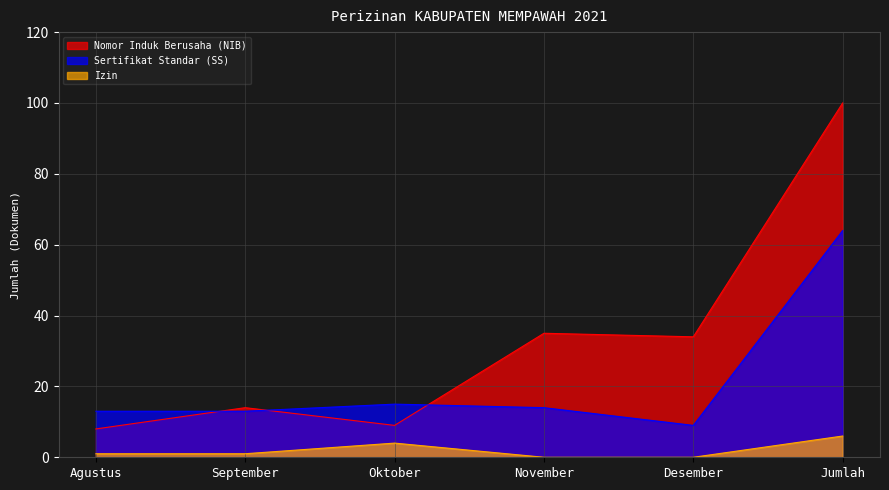

How many lines are shown in the chart?

3